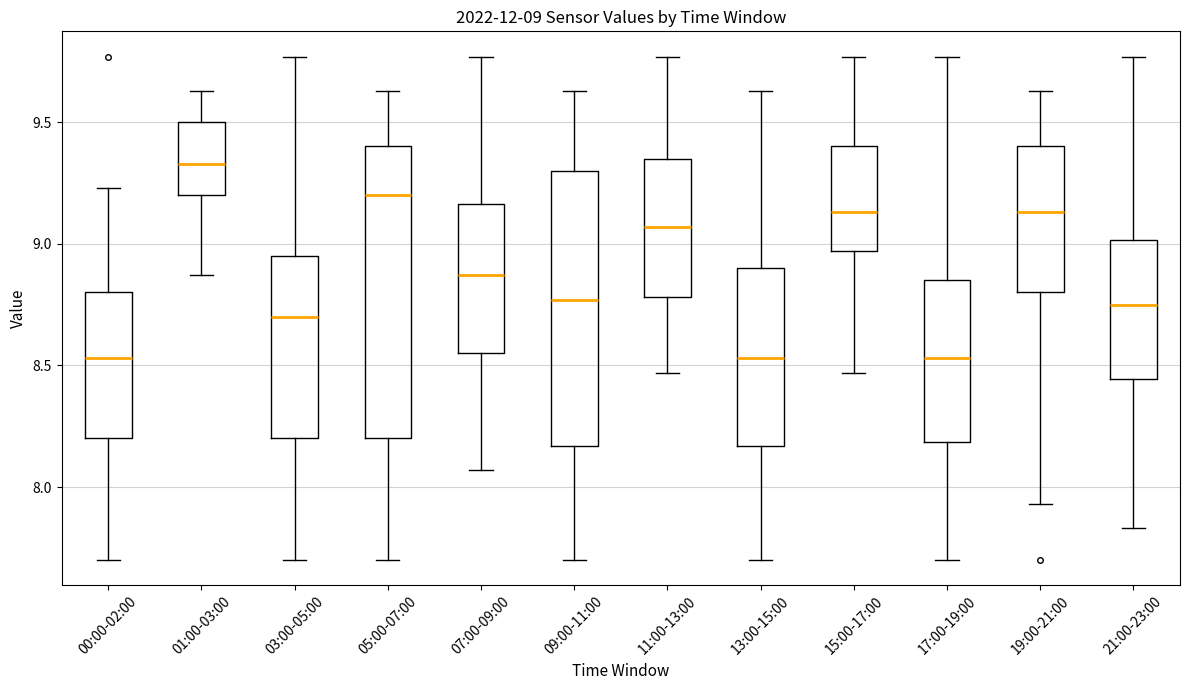

Which box has the highest median line?

01:00-03:00